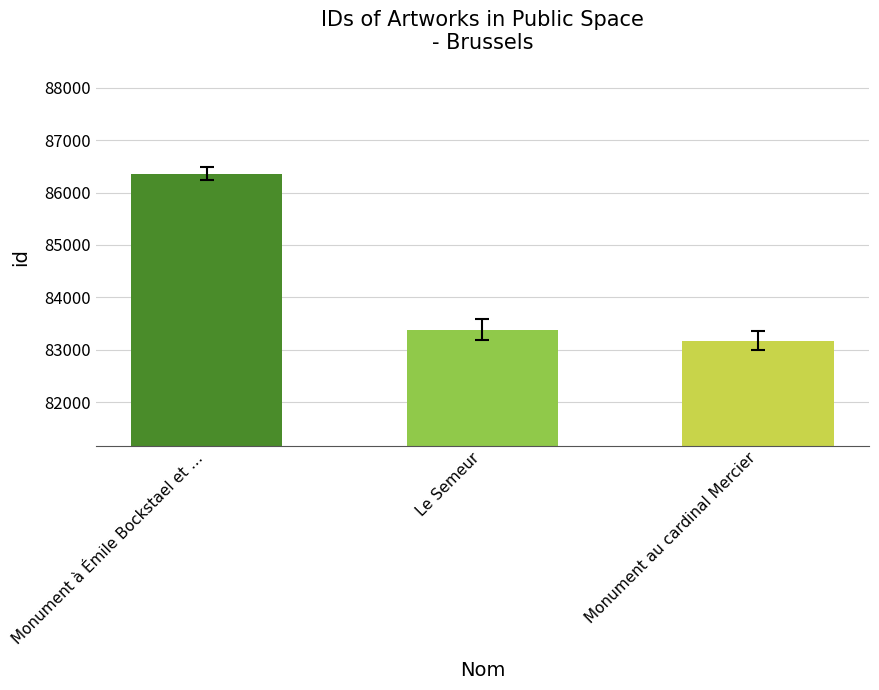

Reading left to right, transcribe all the data shown in this chart.

Monument à Émile Bockstael et …=86361	Le Semeur=83382	Monument au cardinal Mercier=83175